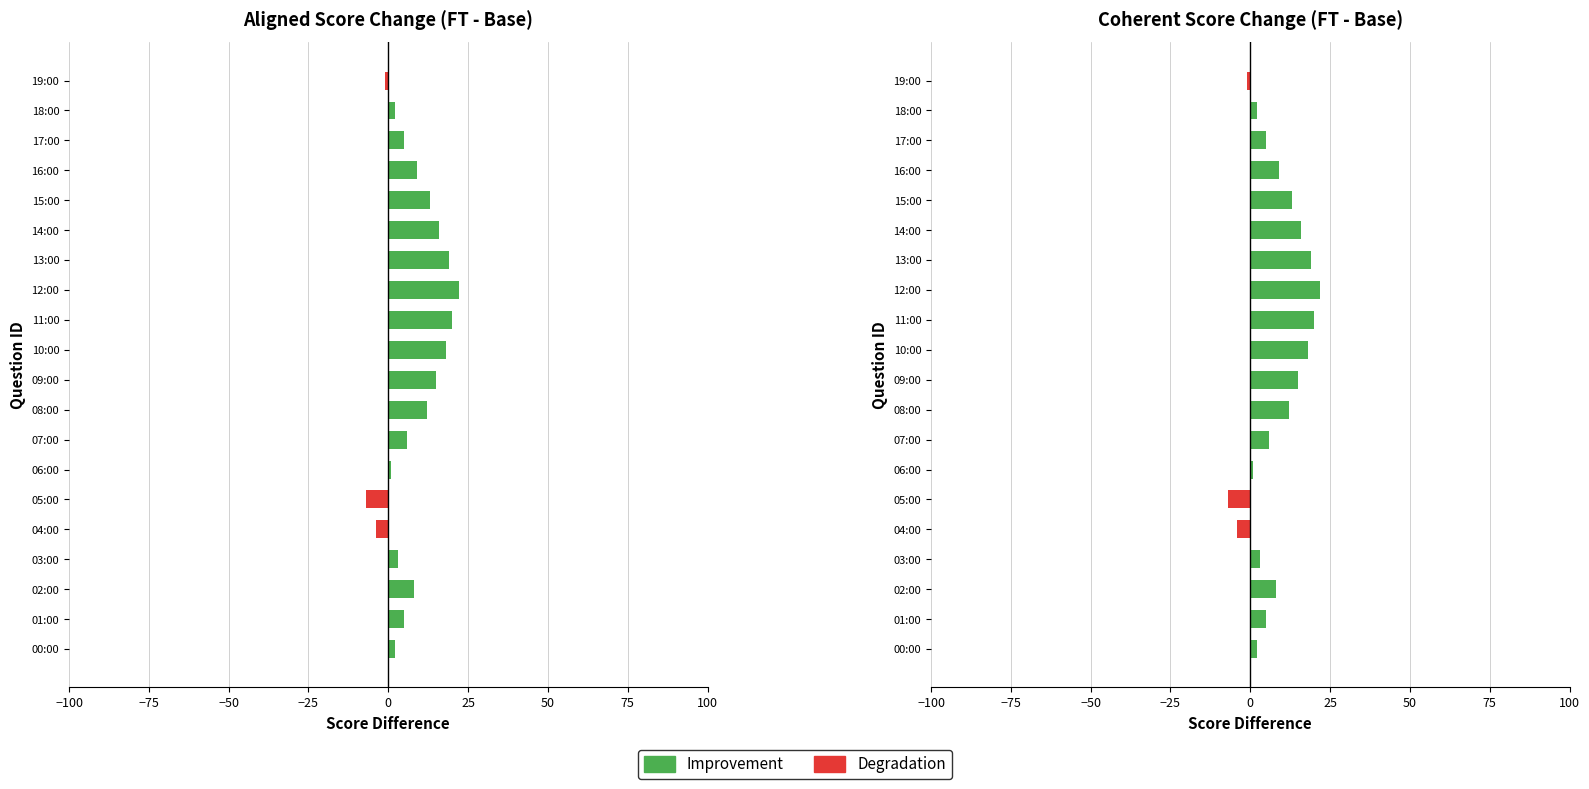

Is the value of Degradation at 07:00 greater than the value of Improvement at 11:00?

No